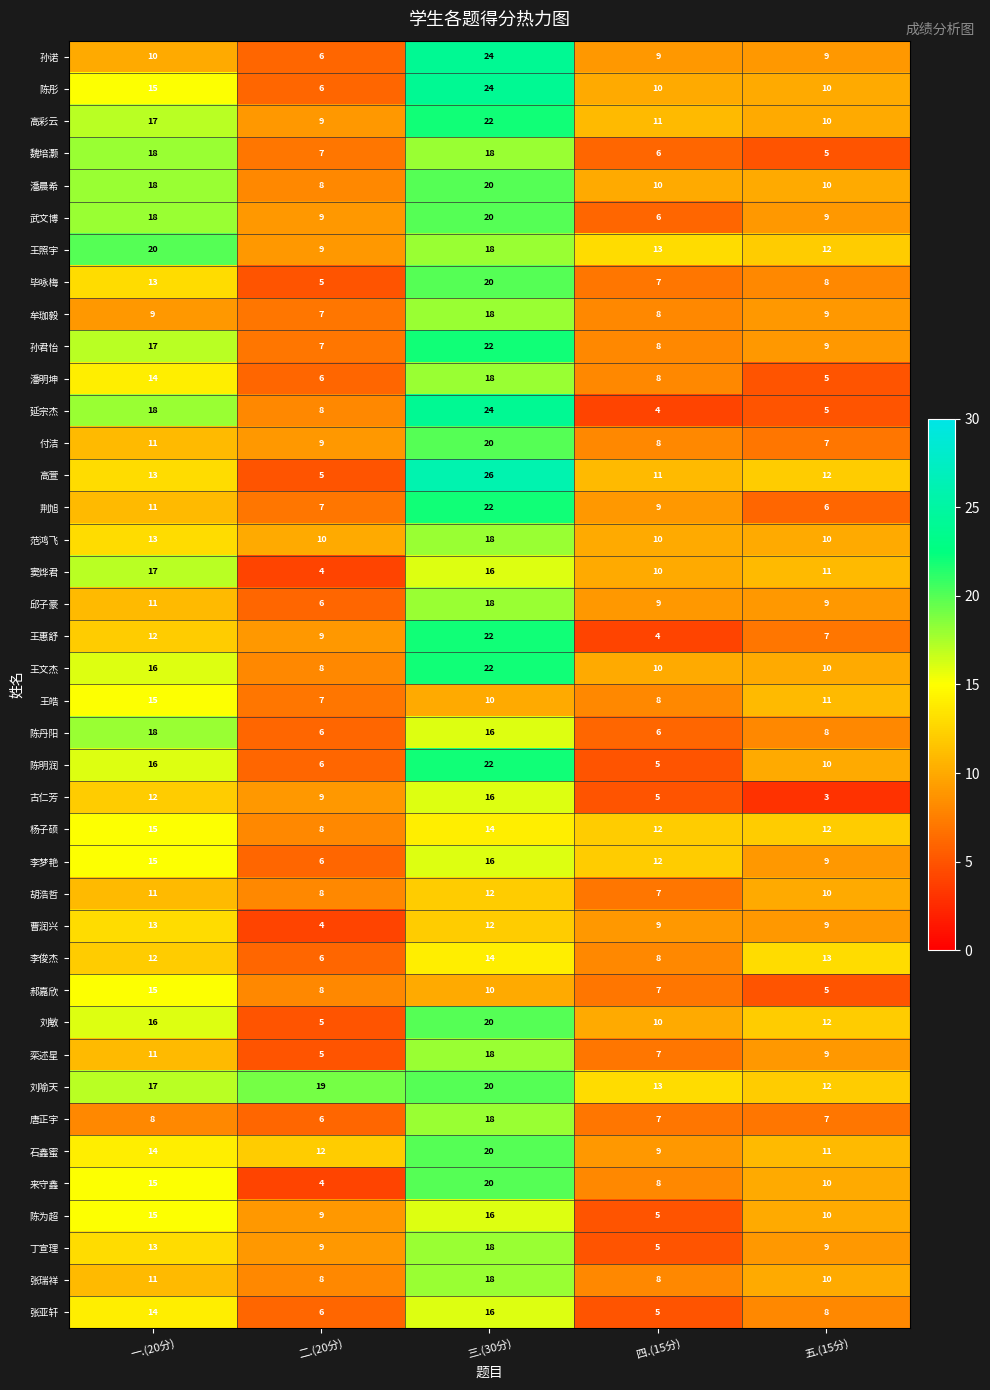

Is it true that 丁宣理 equals 15 at 二.(20分)?

False